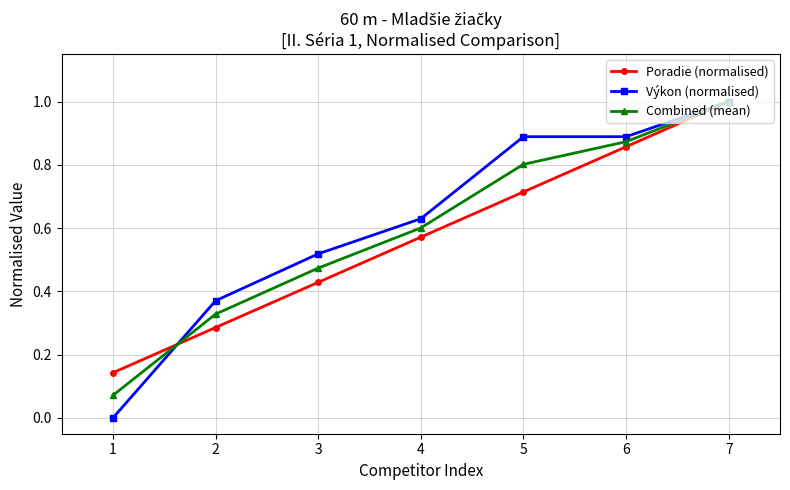

Is the value of Výkon (normalised) at 1 greater than the value of Poradie (normalised) at 6?

No